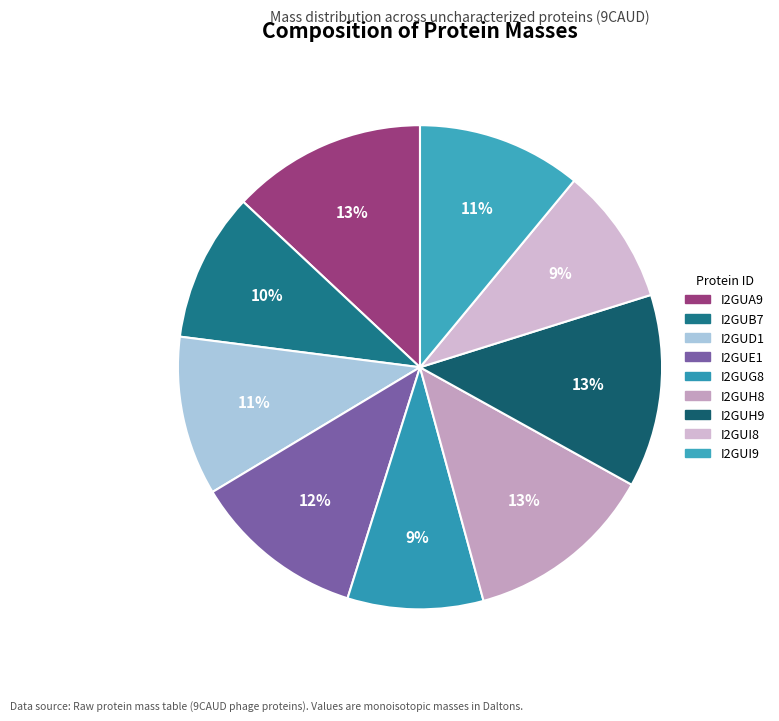

How many slices are in this pie chart?

9